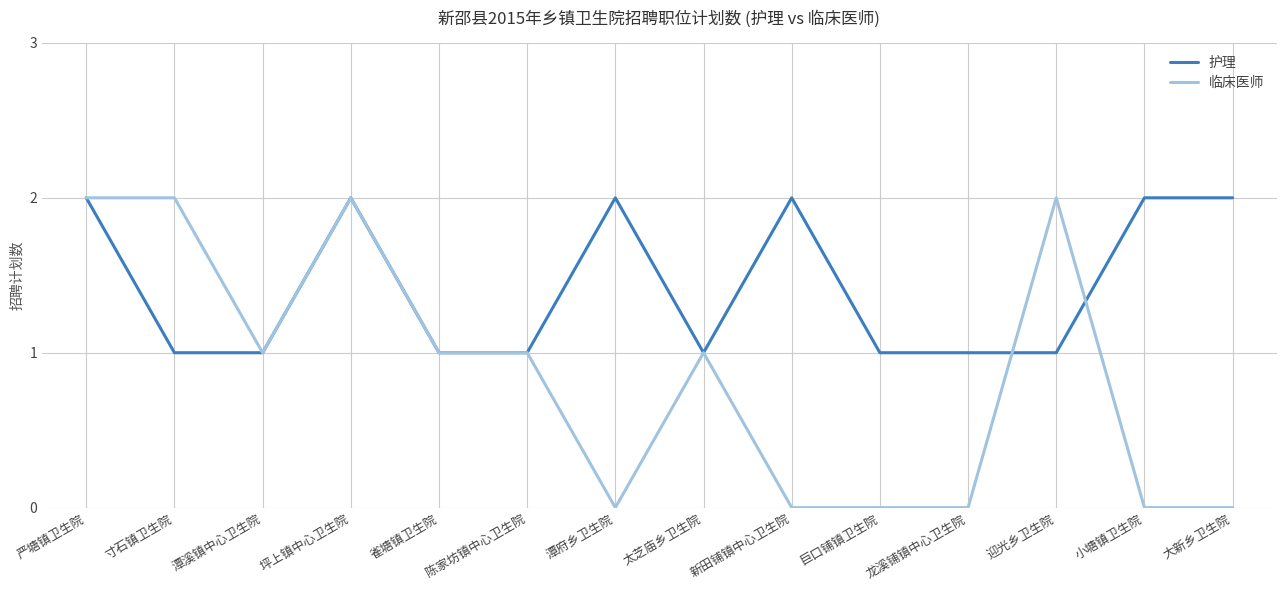

What position from the right is 潭府乡卫生院?

8